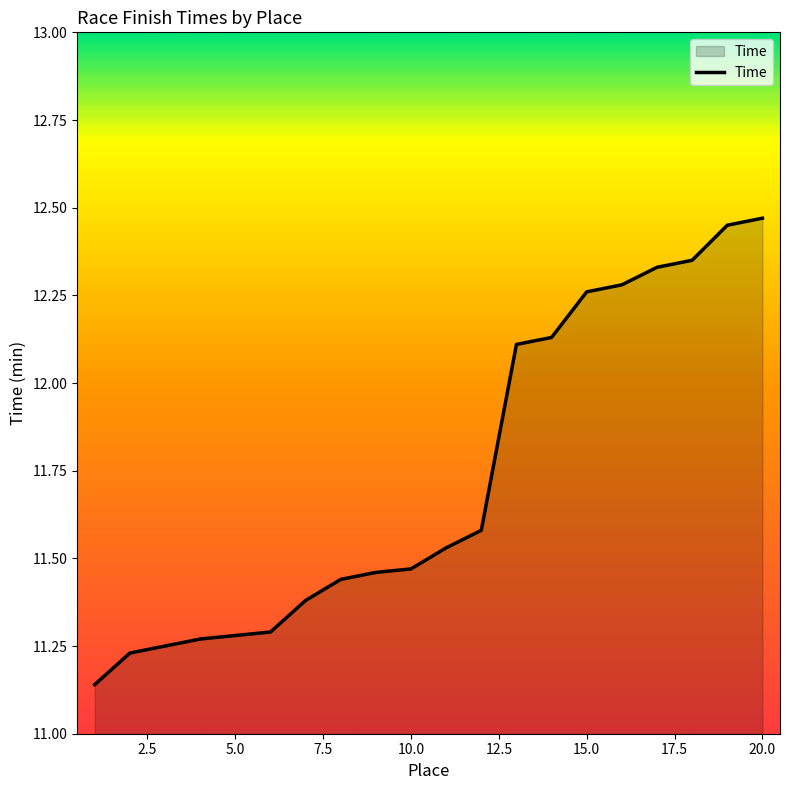

What is the difference between the maximum and minimum values?

1.3